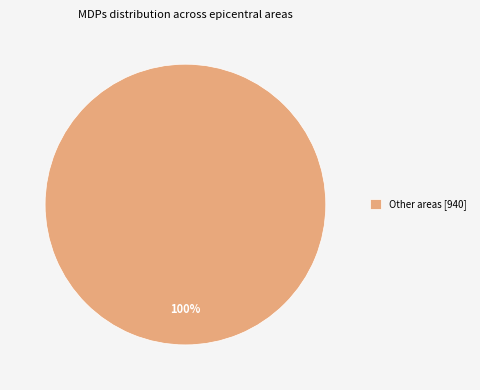

The Other areas [940] slice represents 93% of the pie. True or false?

False